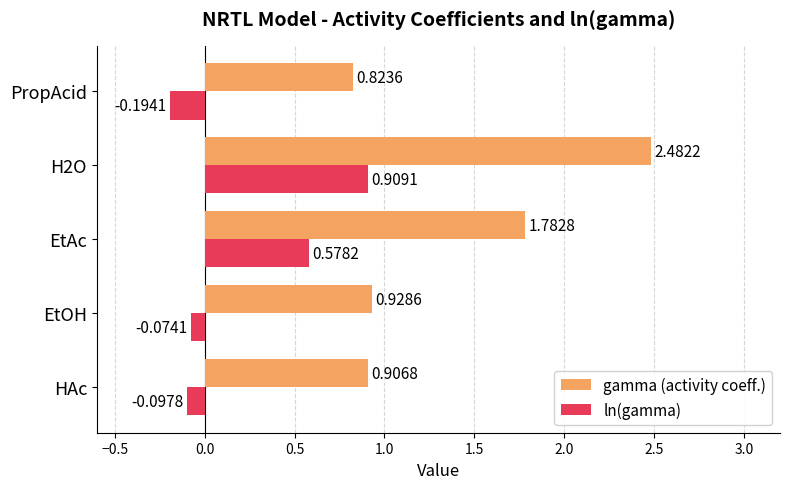

Which series has the largest range (max minus min)?

gamma (activity coeff.)